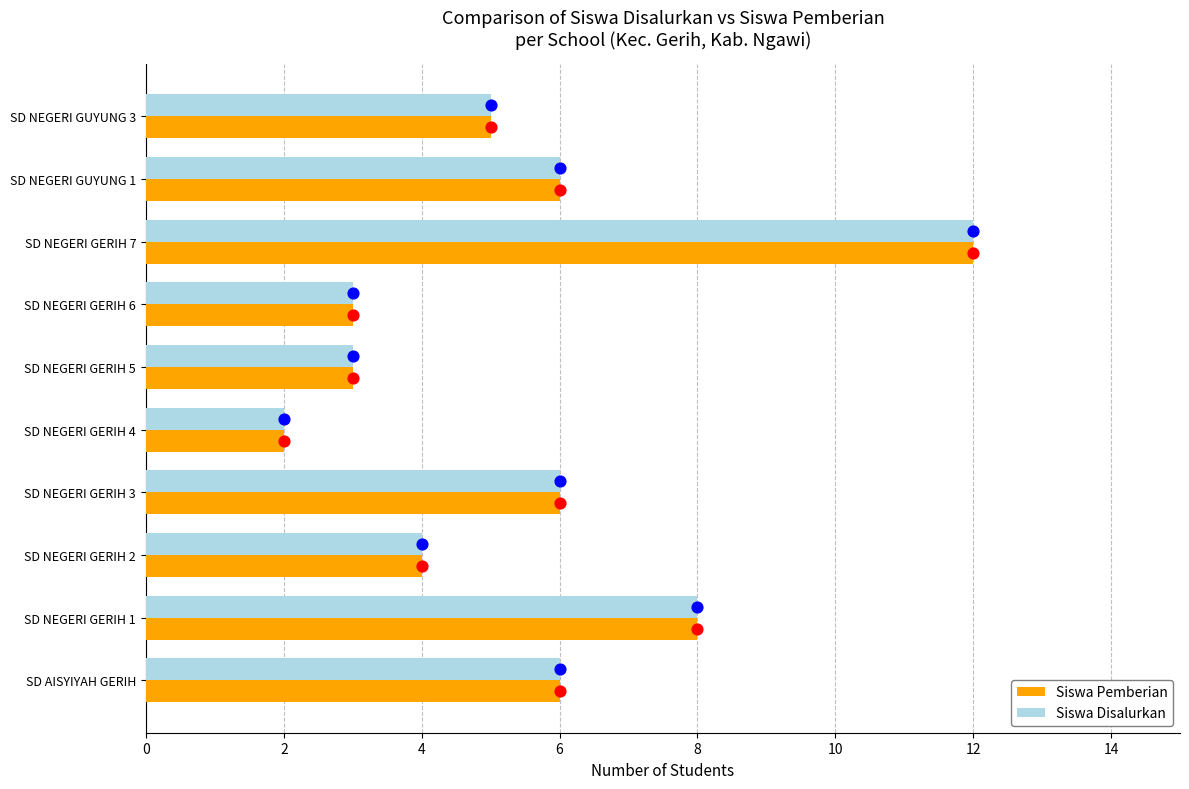

Which series contains the highest Y value?

Siswa Pemberian